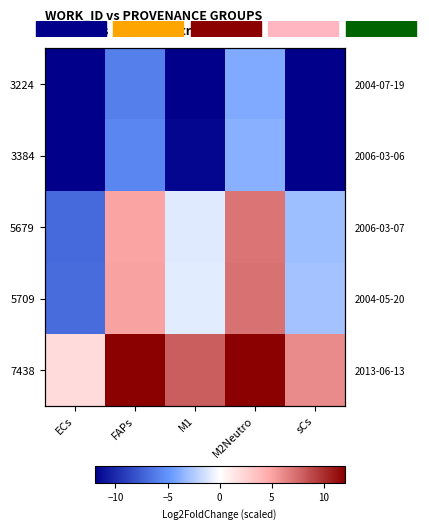

The 5679 series shows 9.7 at M2Neutro. True or false?

False